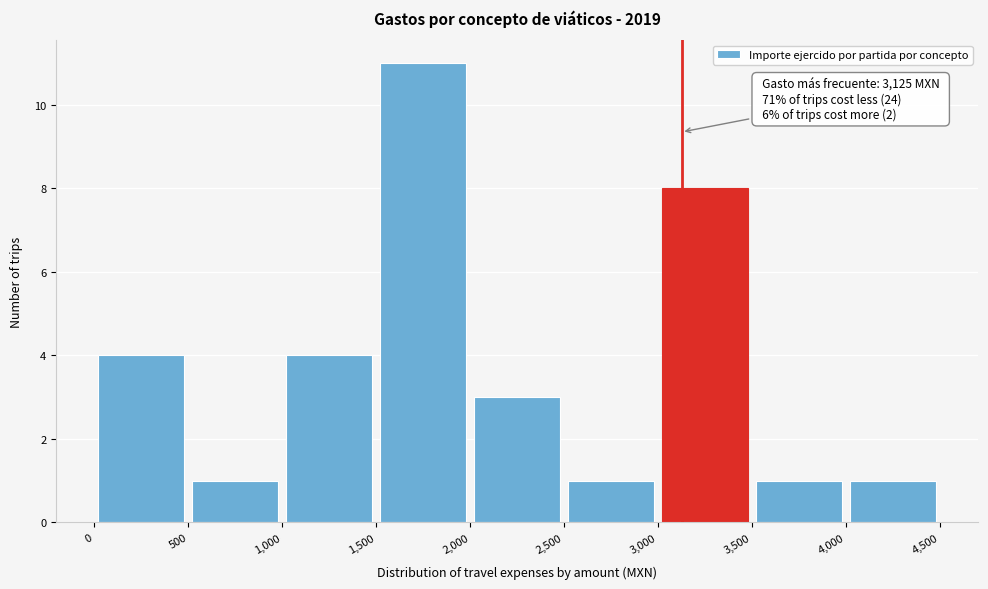

Over which range of the x-axis is the bar tallest?

1,500 to 2,000